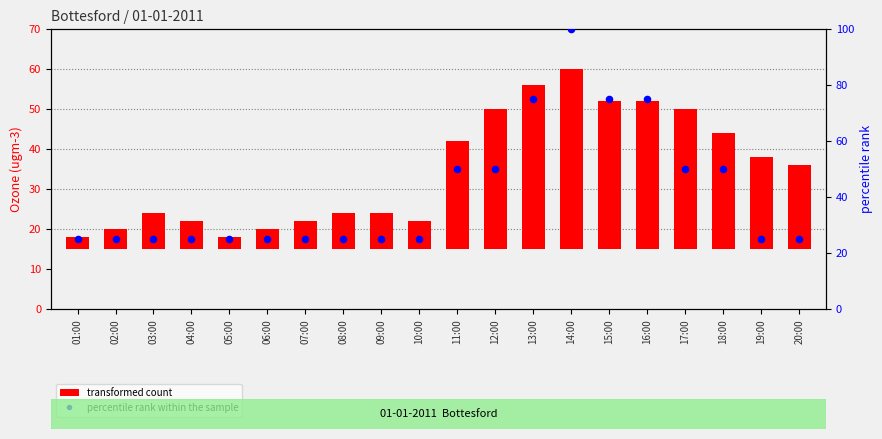

What is the total value across all series at 08:00?

34